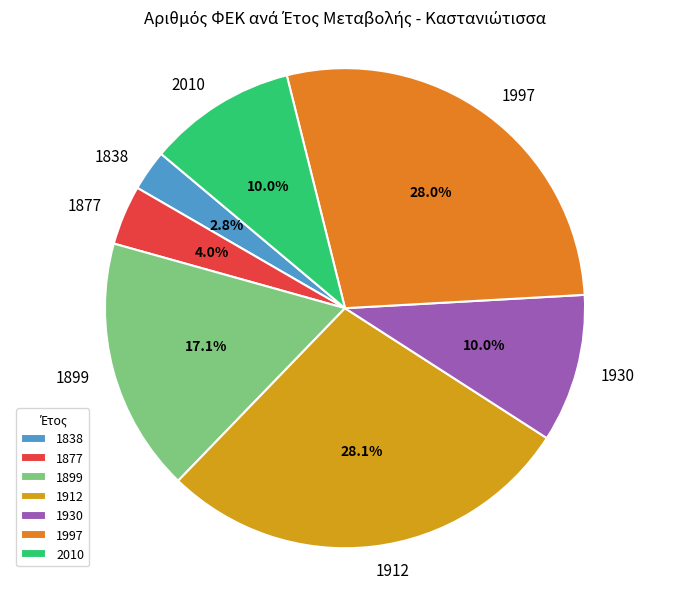

What percentage is the 1877 slice, to the nearest percent?

4%